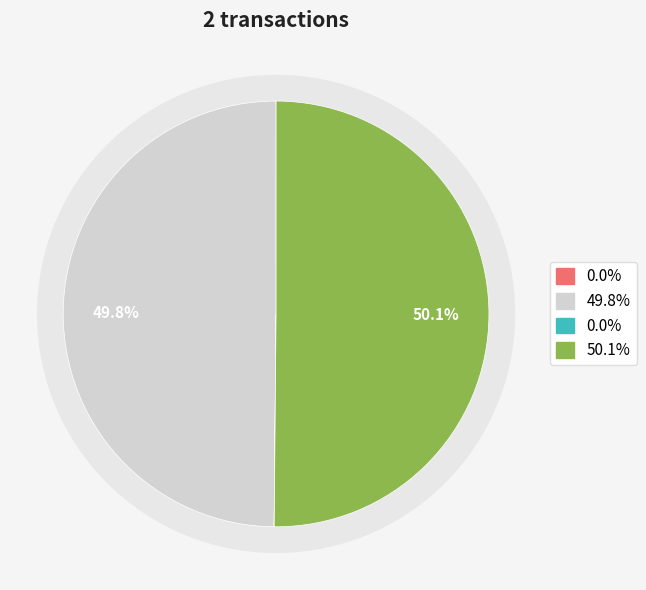

To the nearest percent, what is the combined percentage of 212353 and 212357?

100%